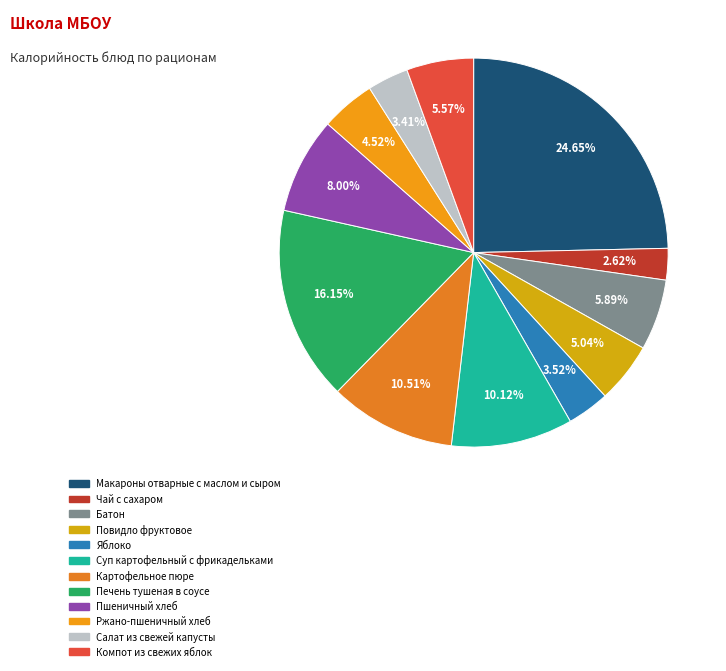

Combined, what portion of the pie is Чай с сахаром and Ржано-пшеничный хлеб?

7.1%